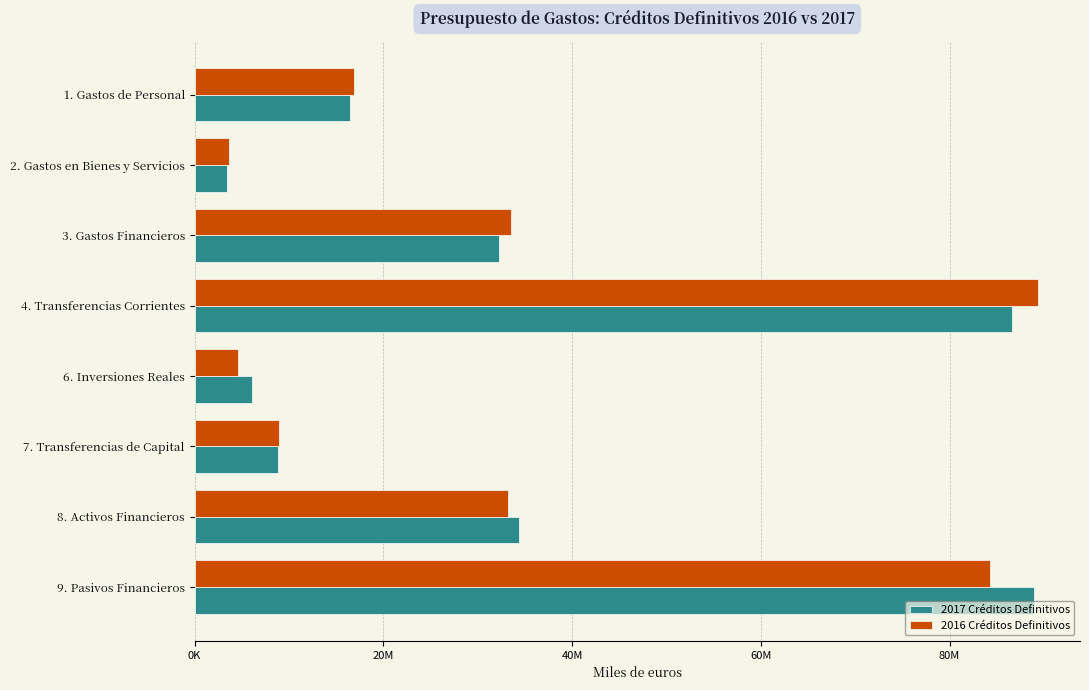

Which label corresponds to the smallest value in the chart?

2. Gastos en Bienes y Servicios